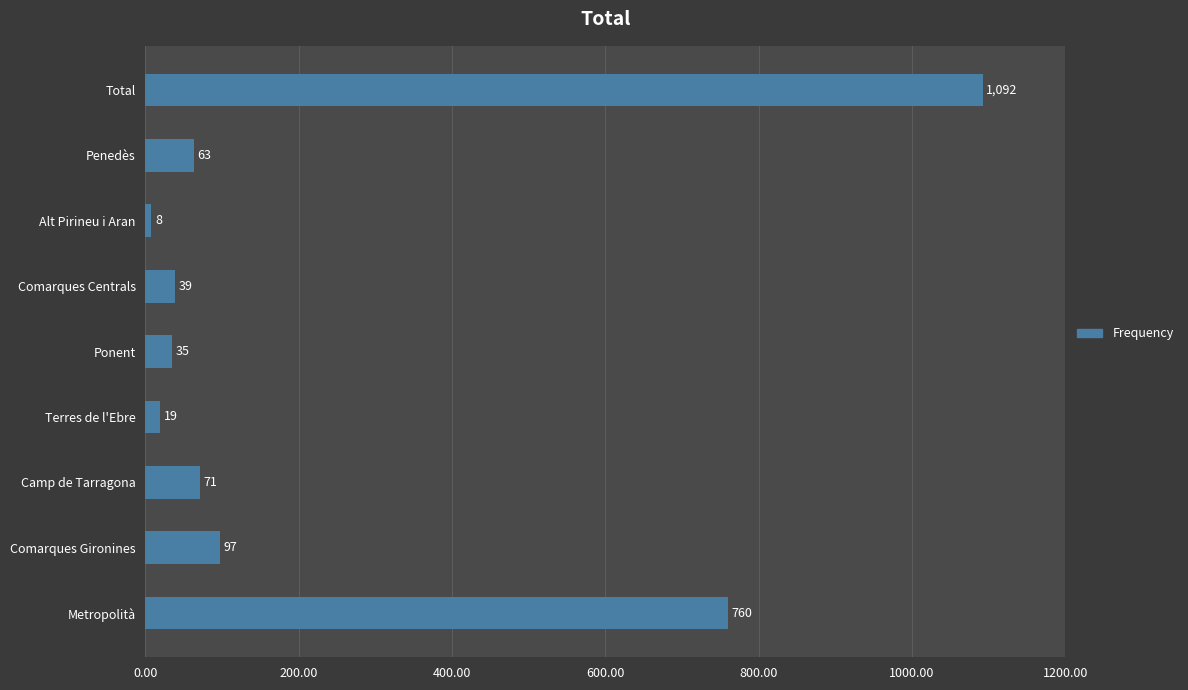

Read the value at Comarques Gironines.

97